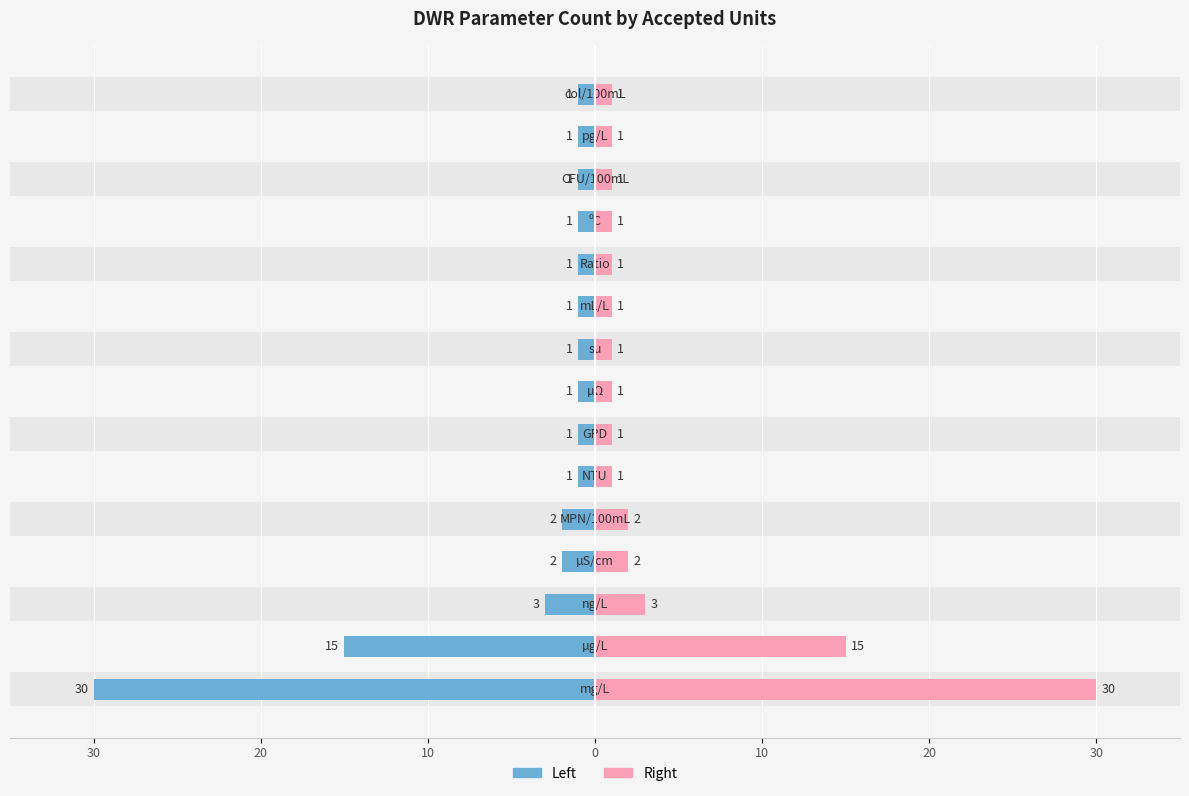

Does the chart contain stacked bars?

No